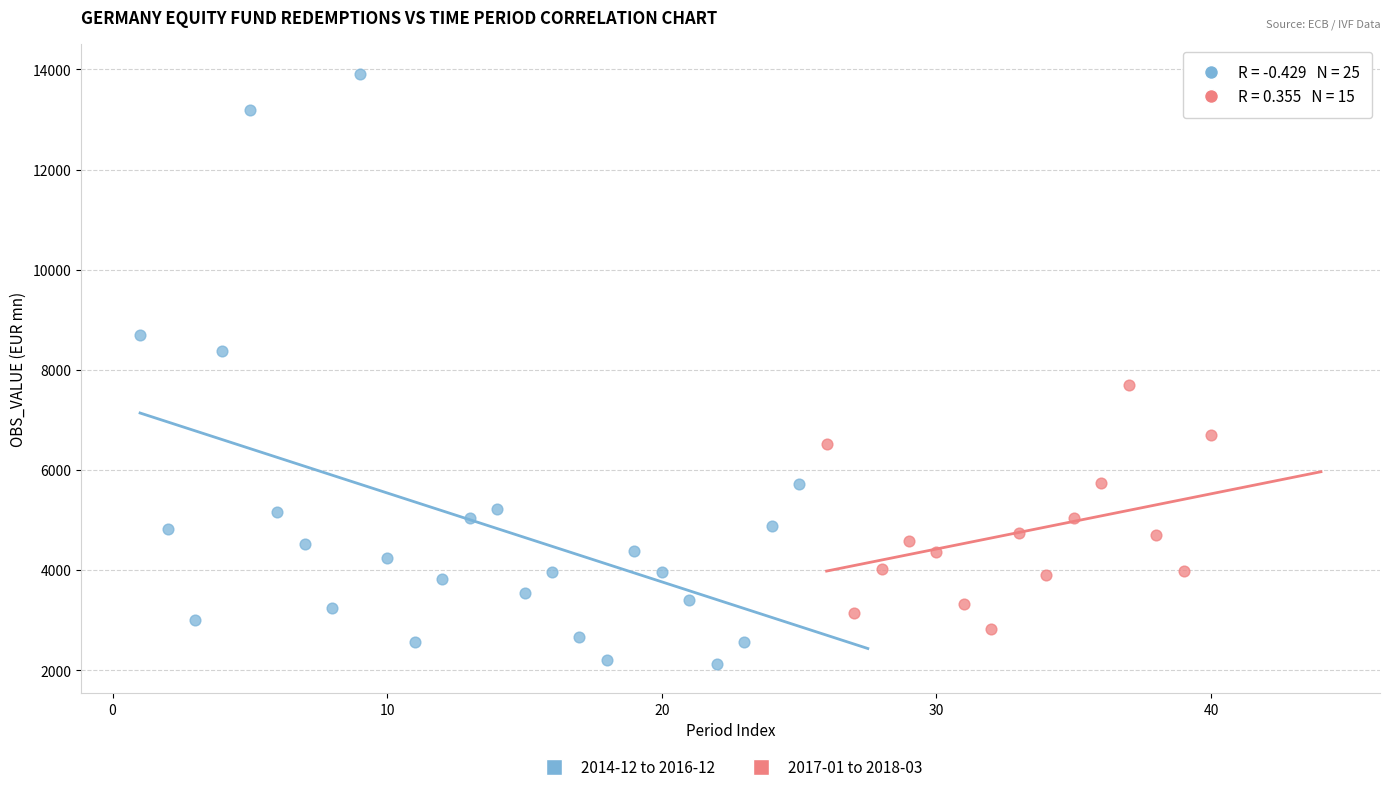

Which series reaches the maximum Y coordinate?

2014-12 to 2016-12